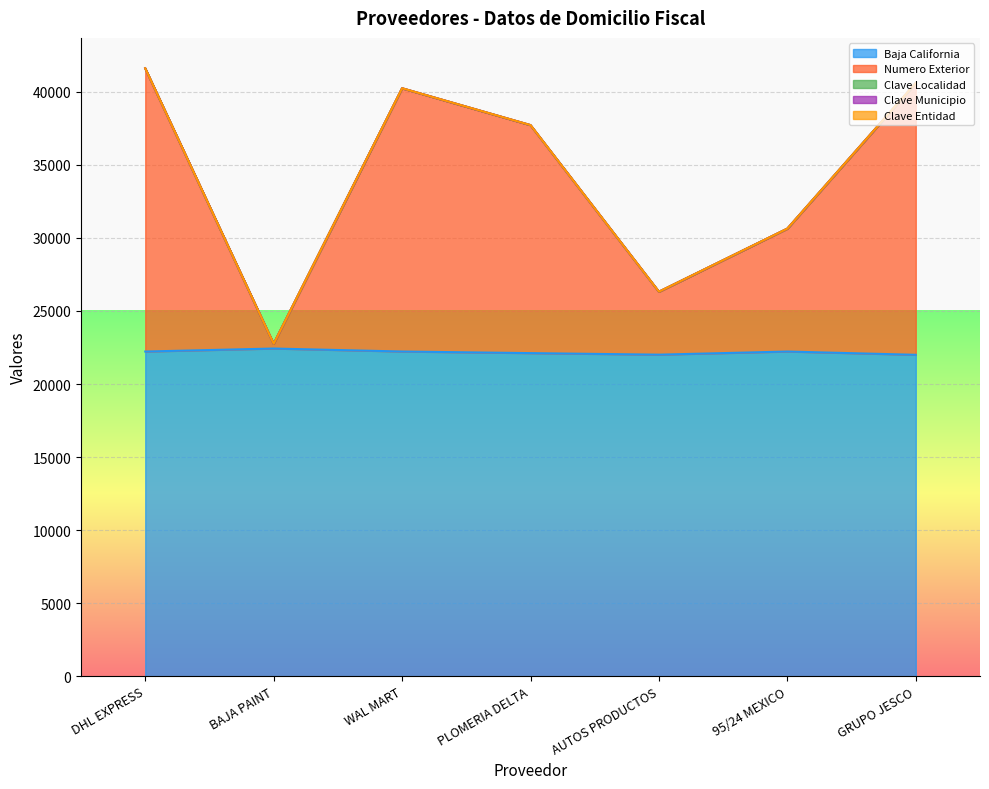

The value of Baja California at AUTOS PRODUCTOS is 12542. True or false?

False